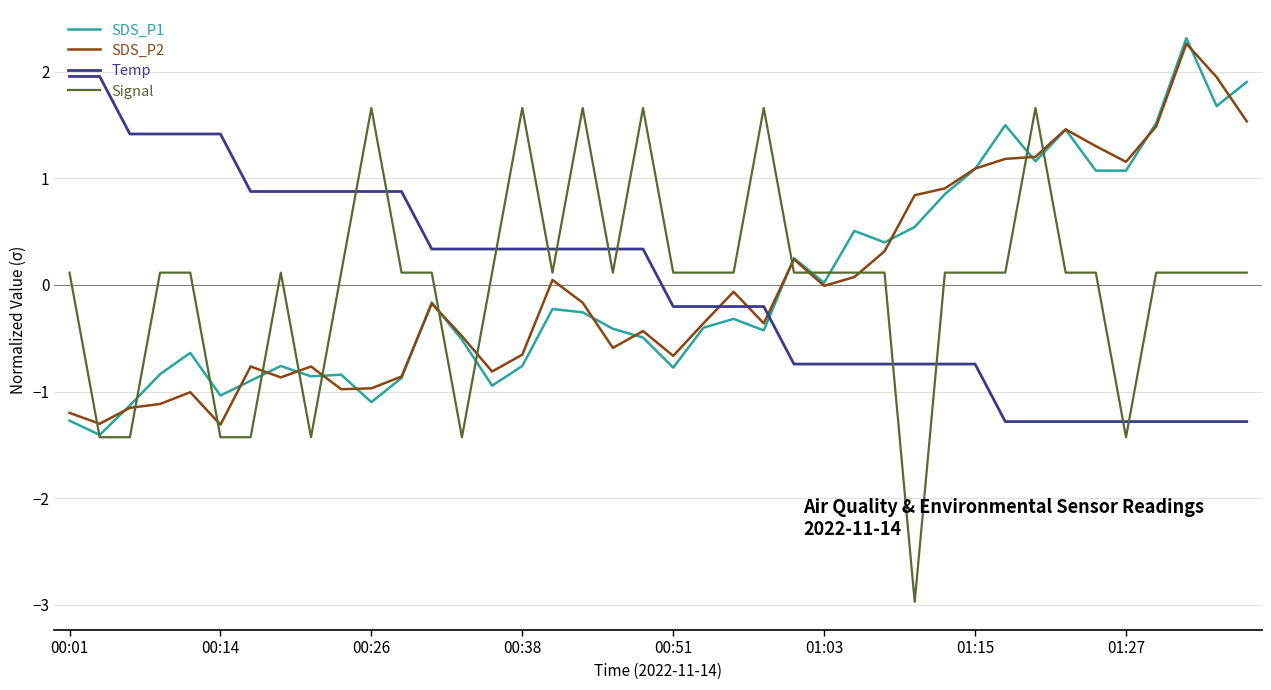

How many values in Temp are below zero?

20